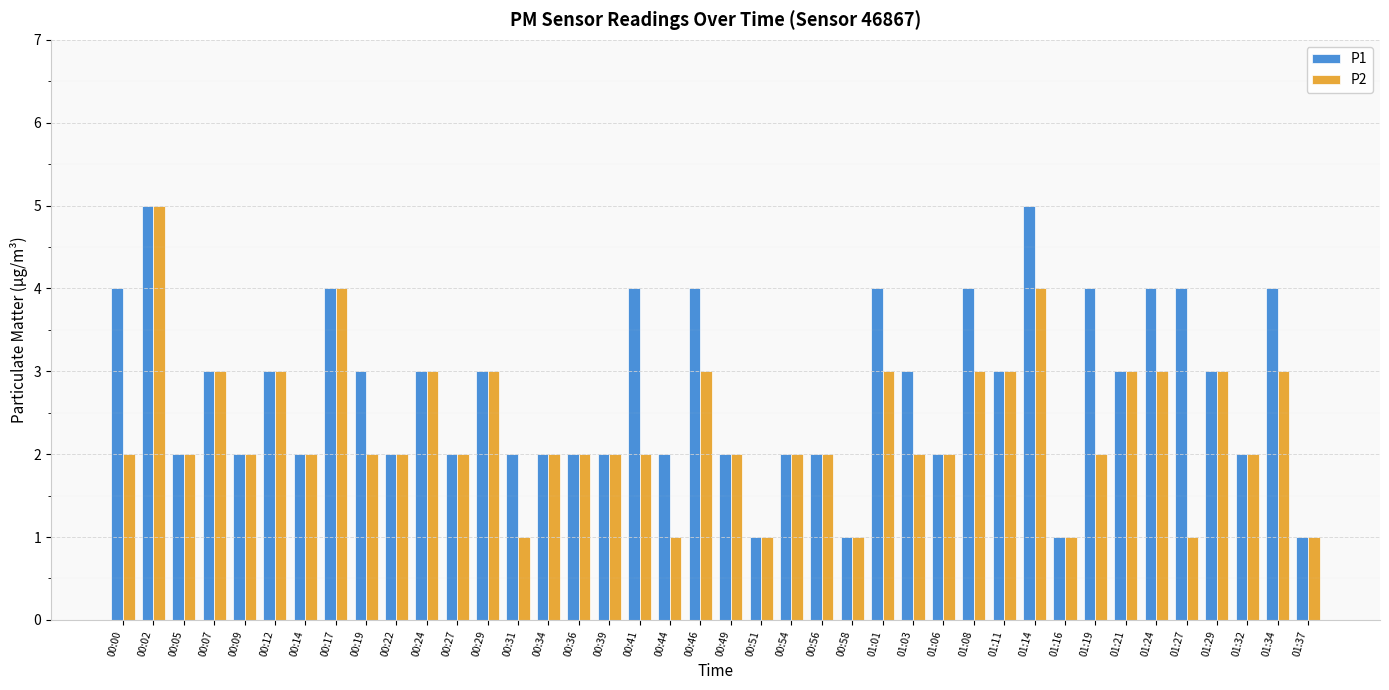

What are all the series names shown in the legend?

P1, P2